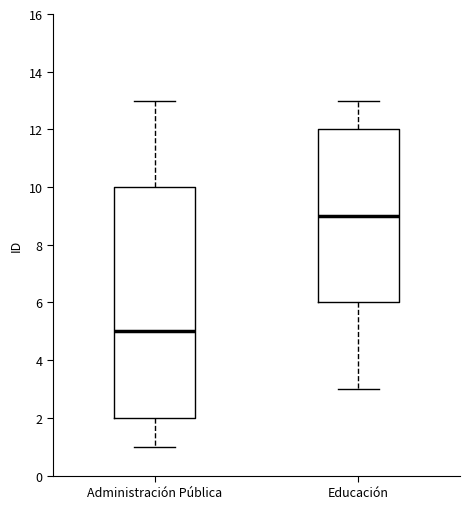

Where does the upper whisker of the box for Administración Pública end on the y-axis? The values are not printed on the chart, so give them approximately, as read against the axis.

13